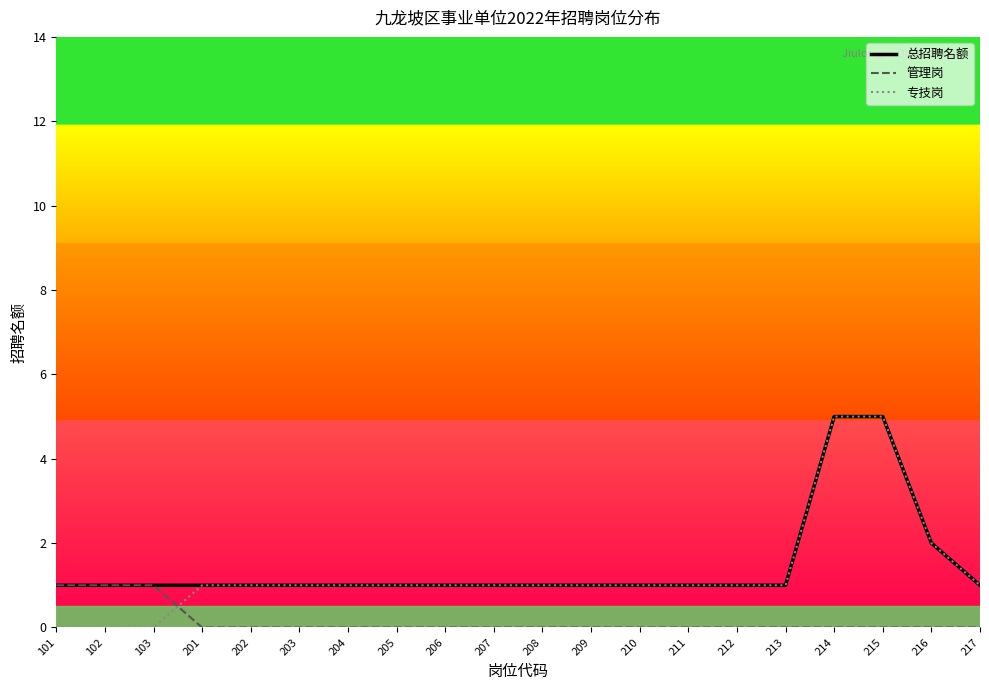

What is the maximum value shown in the chart?

5